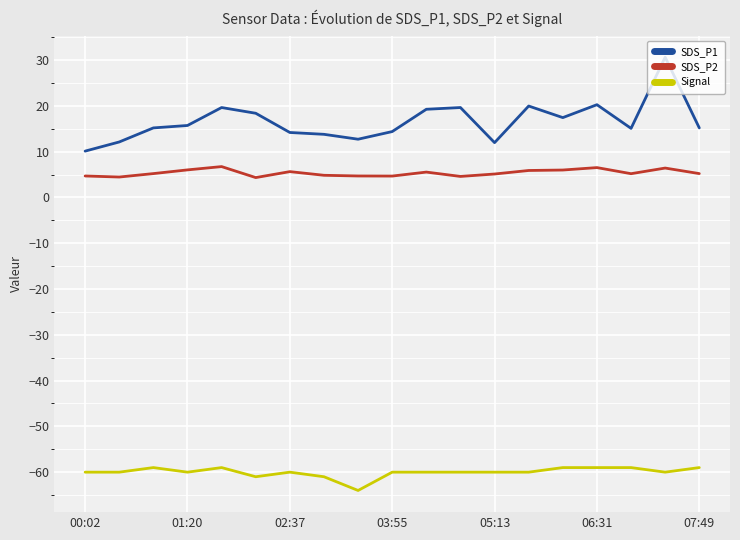

True or false: Signal and SDS_P1 intersect in this chart.

False